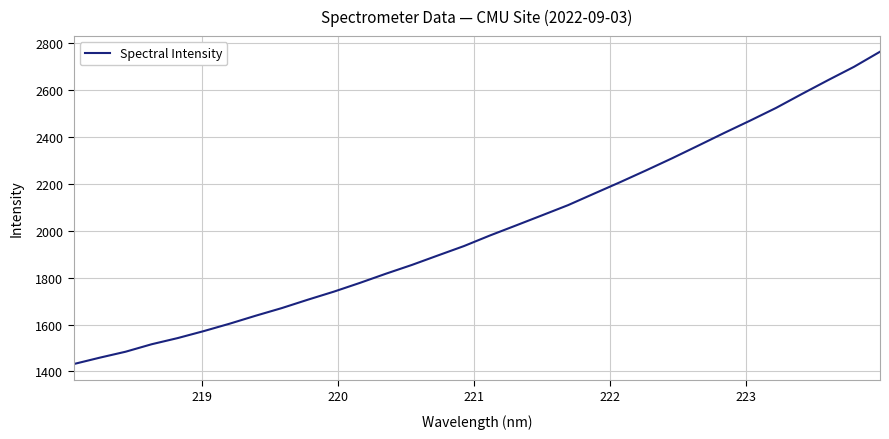

How many lines are shown in the chart?

1